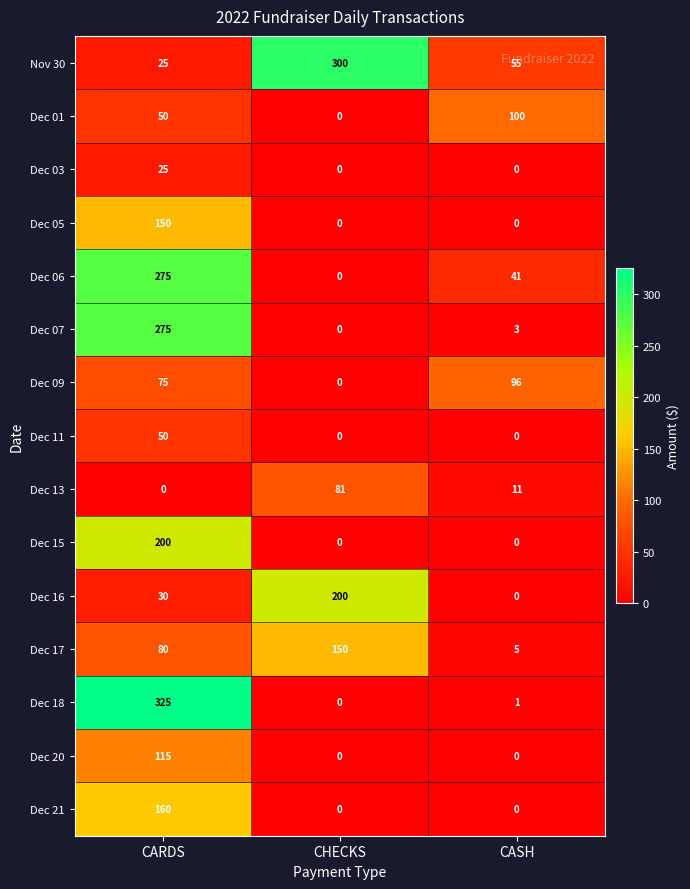

At how many categories does at least one series exceed 159?

2